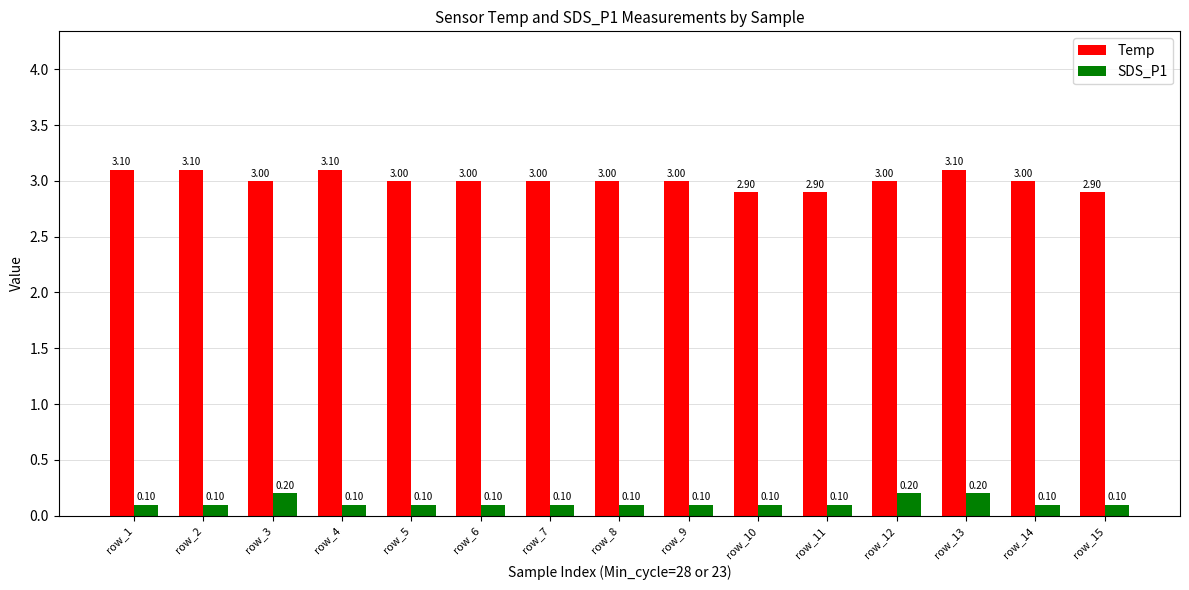

What is the difference between the Temp values at row_9 and row_10?

0.1